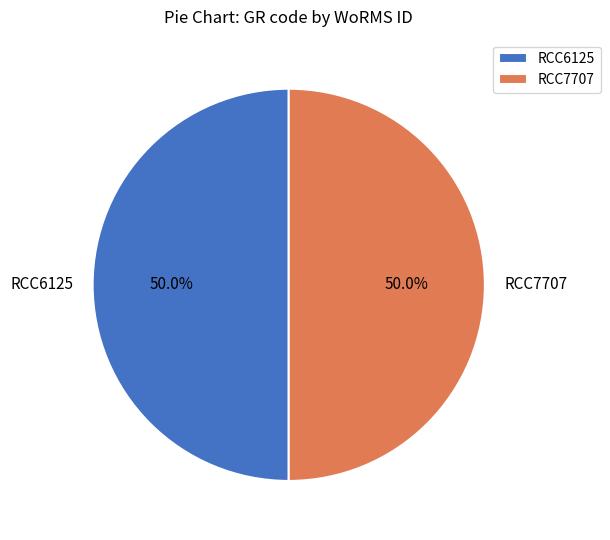

What is the ratio of the value at RCC6125 to the value at RCC7707?

1.0